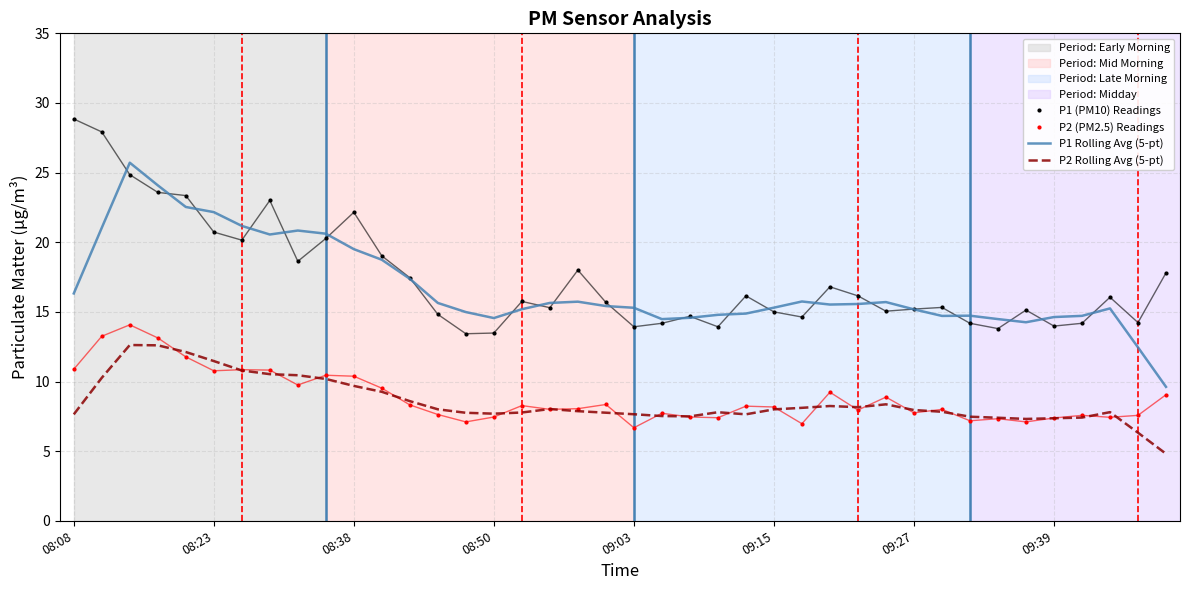

True or false: P1 (PM10) Readings and P2 Rolling Avg (5-pt) cross at least once.

False